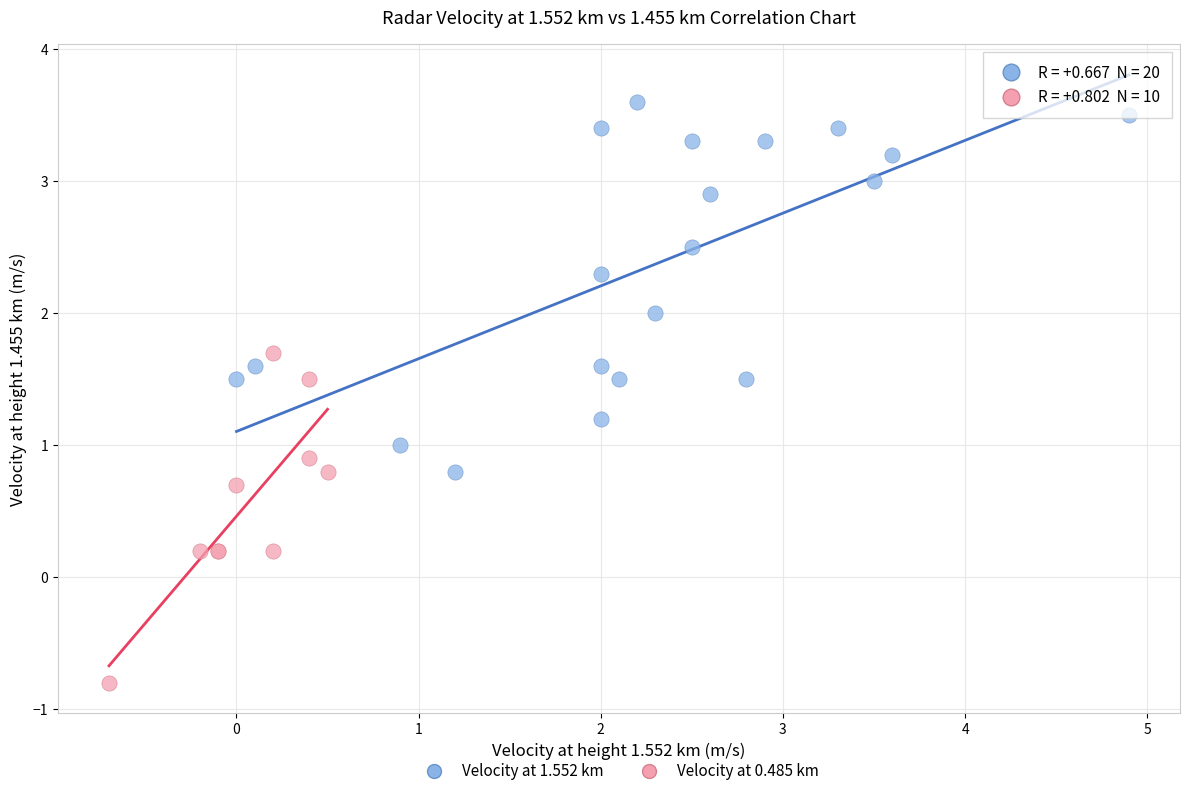

Which series contains the lowest Y value?

Velocity at 0.485 km